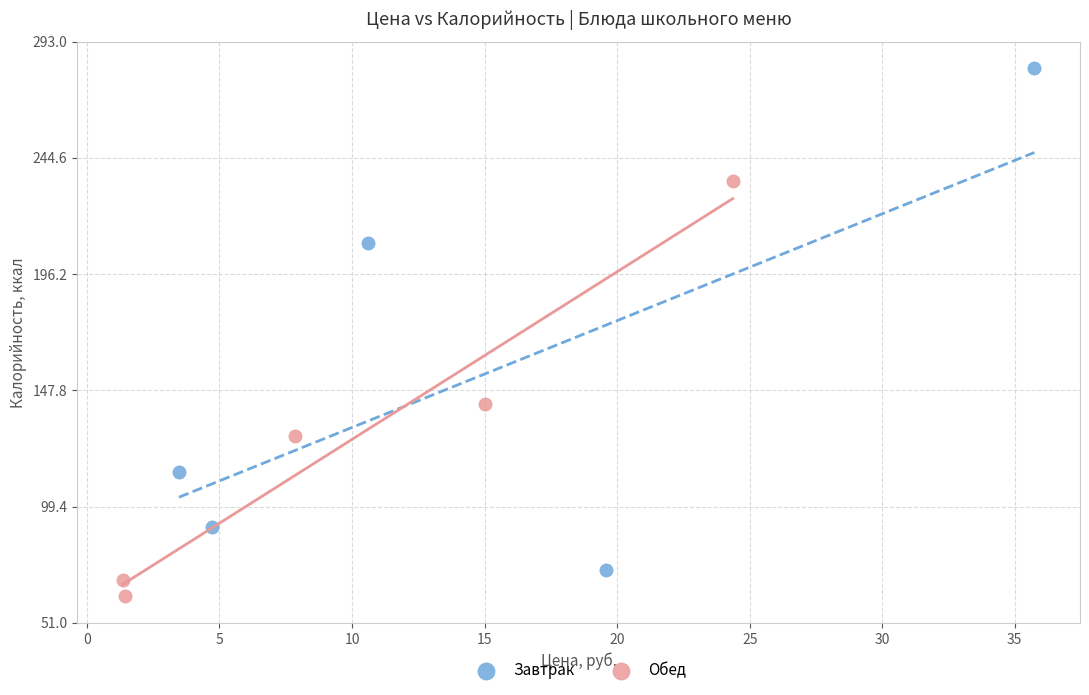

Which series contains the highest Y value?

Завтрак